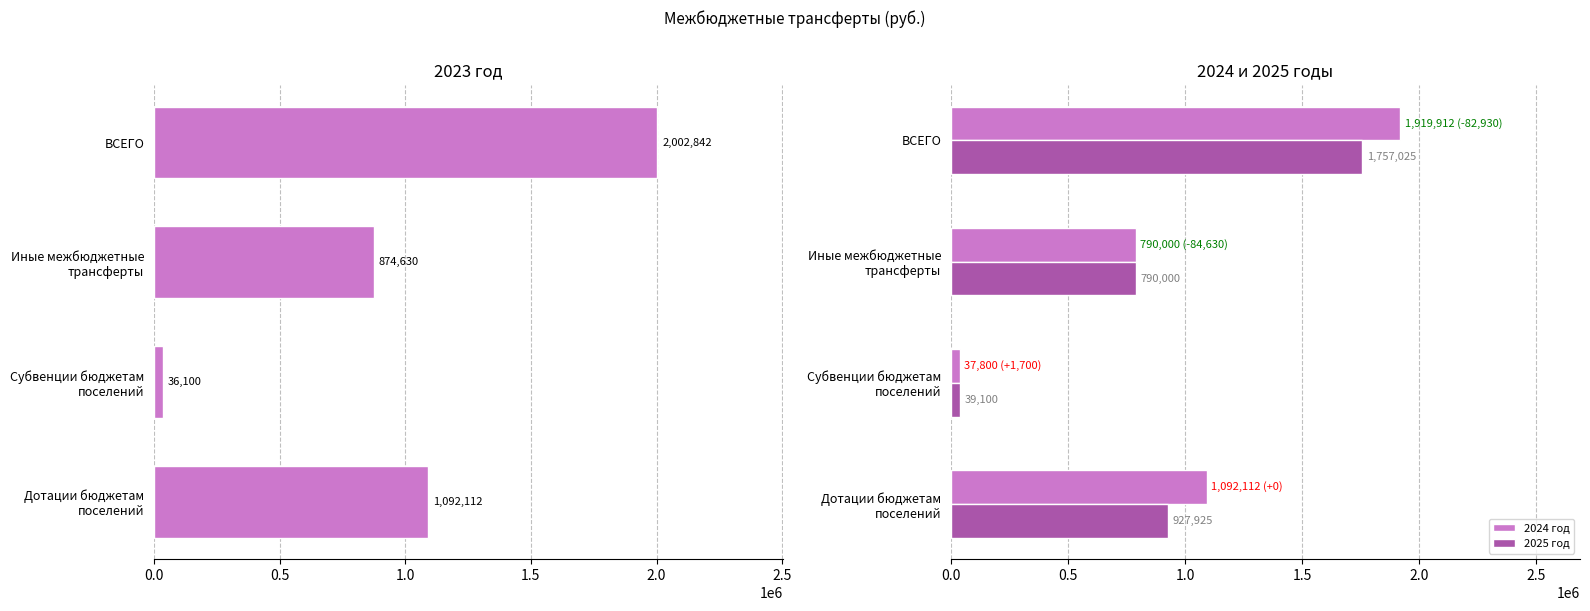

Which series has the largest range (max minus min)?

2023 год